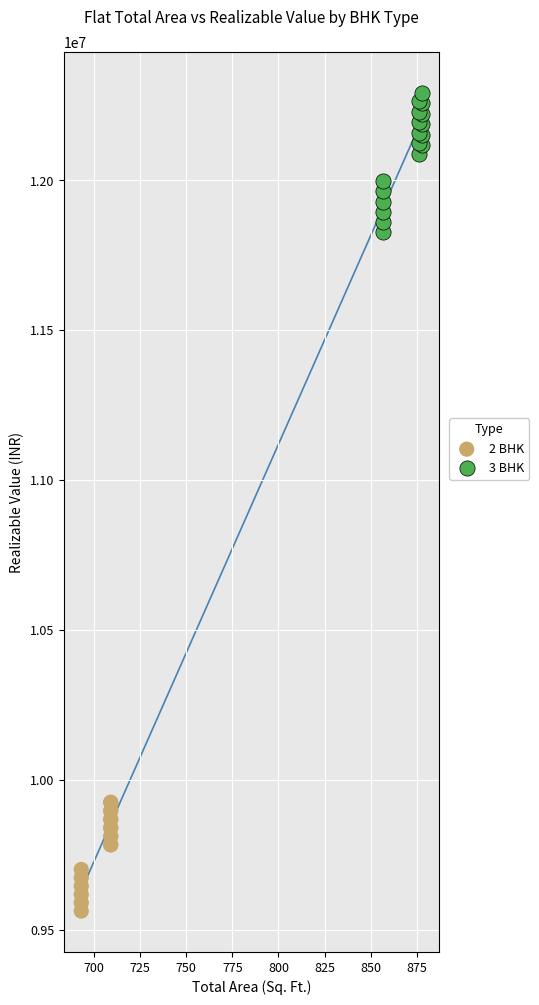

Which series has the widest spread of Y values?

3 BHK